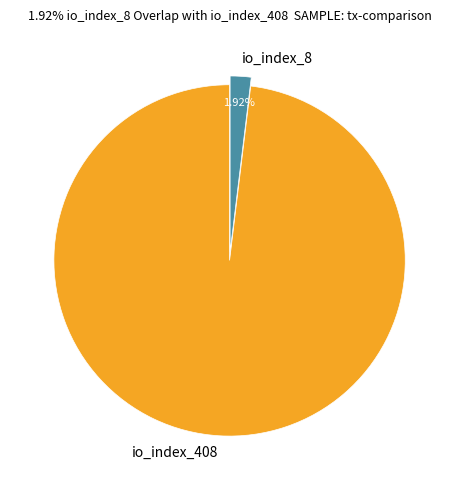

Does any single category account for the majority?

Yes